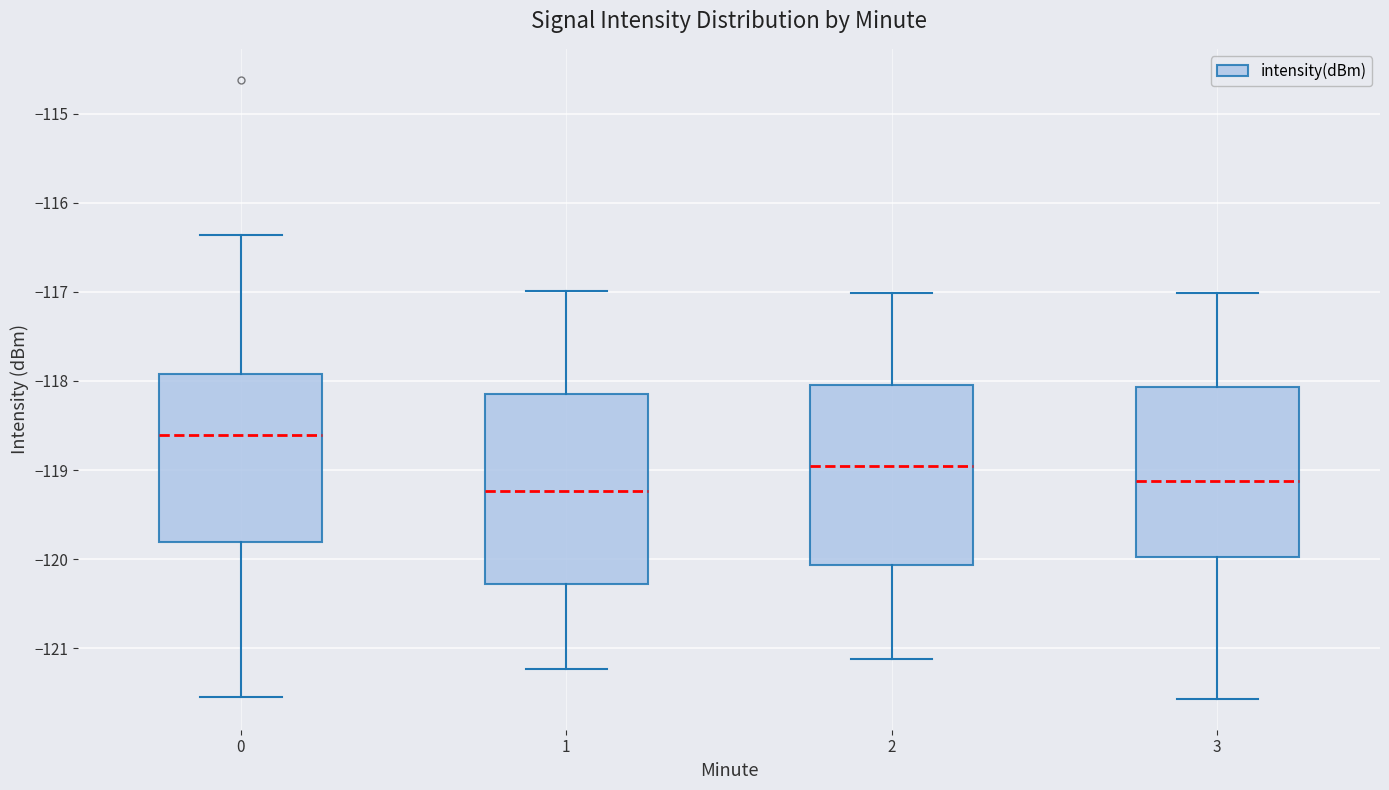

Reading left to right, transcribe this box plot: for each box, give where its median line is, the range the box spans, and where its two whiskers end, as read against the y-axis. The values are not printed on the chart, so give them approximately, as read against the axis.

0: median -118.6, box -119.8 to -117.9, whiskers -121.5 to -116.4
1: median -119.2, box -120.3 to -118.2, whiskers -121.2 to -117.0
2: median -119.0, box -120.1 to -118.0, whiskers -121.1 to -117.0
3: median -119.1, box -120.0 to -118.1, whiskers -121.6 to -117.0